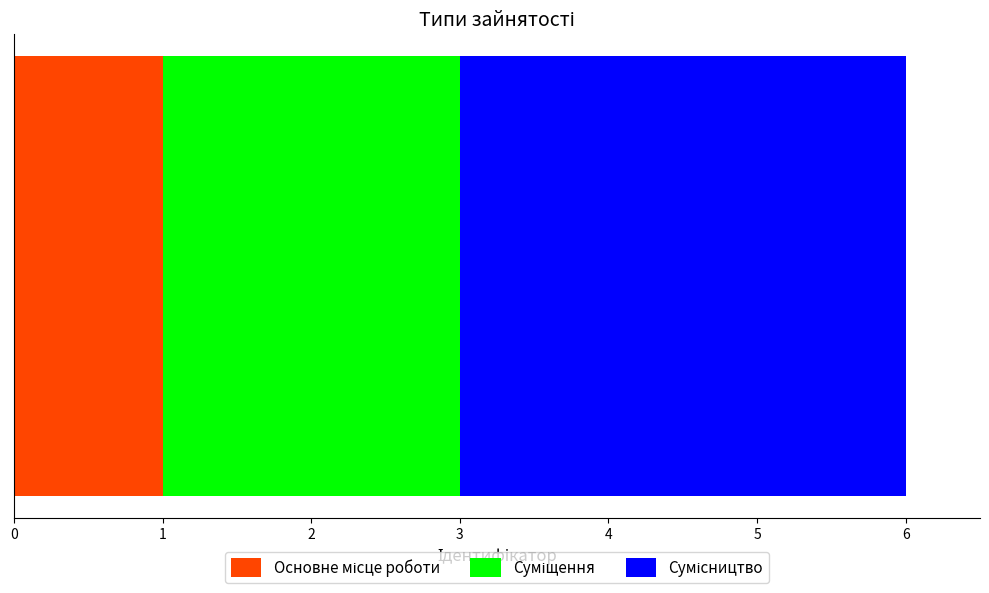

What is the value of the 1st bar from the left?

1